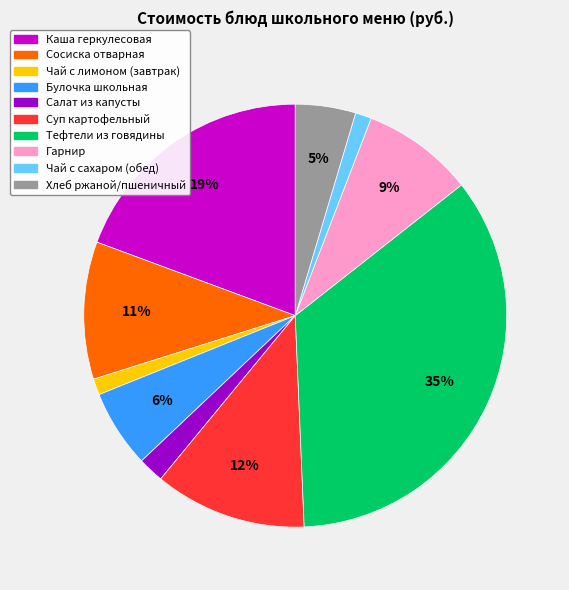

Count the number of slices in the pie.

10